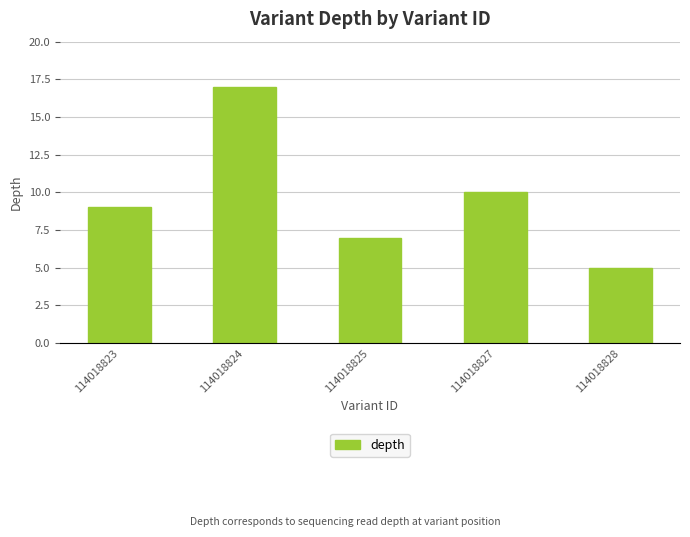

What is the value of the 3rd bar from the left?

7